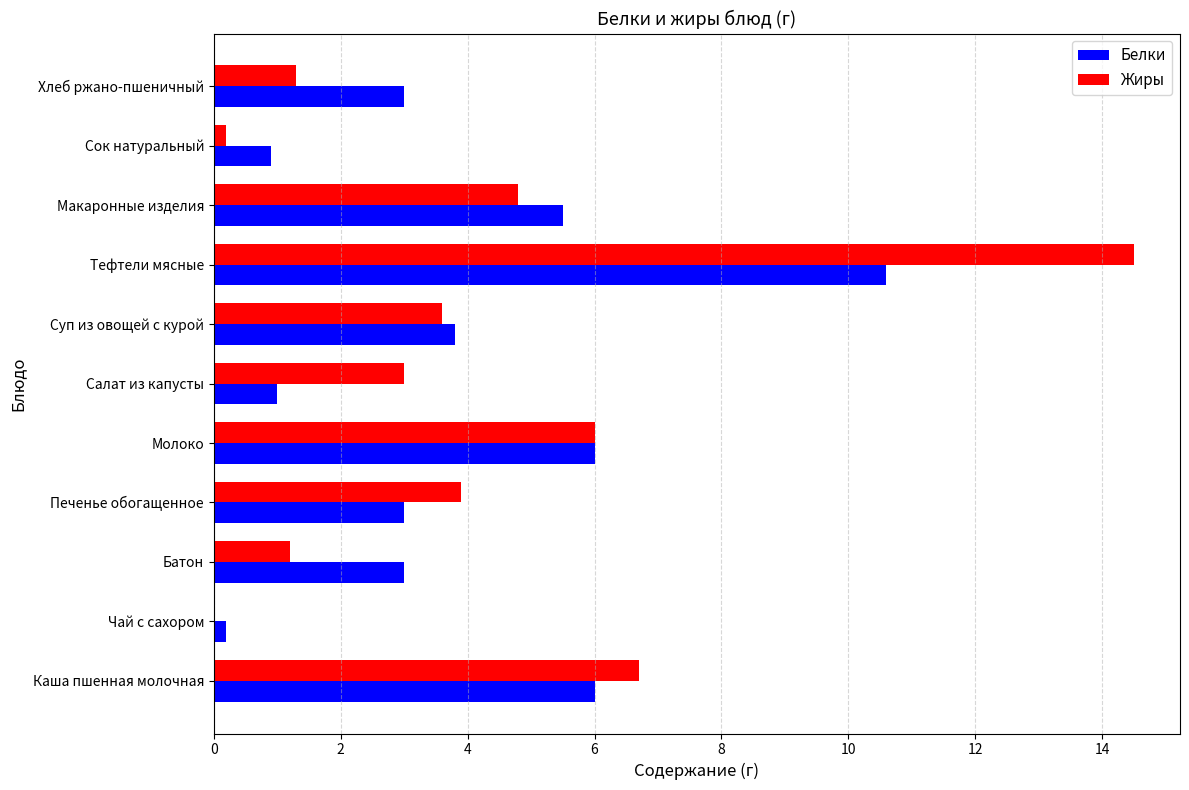

Which label corresponds to the largest value in the chart?

Тефтели мясные